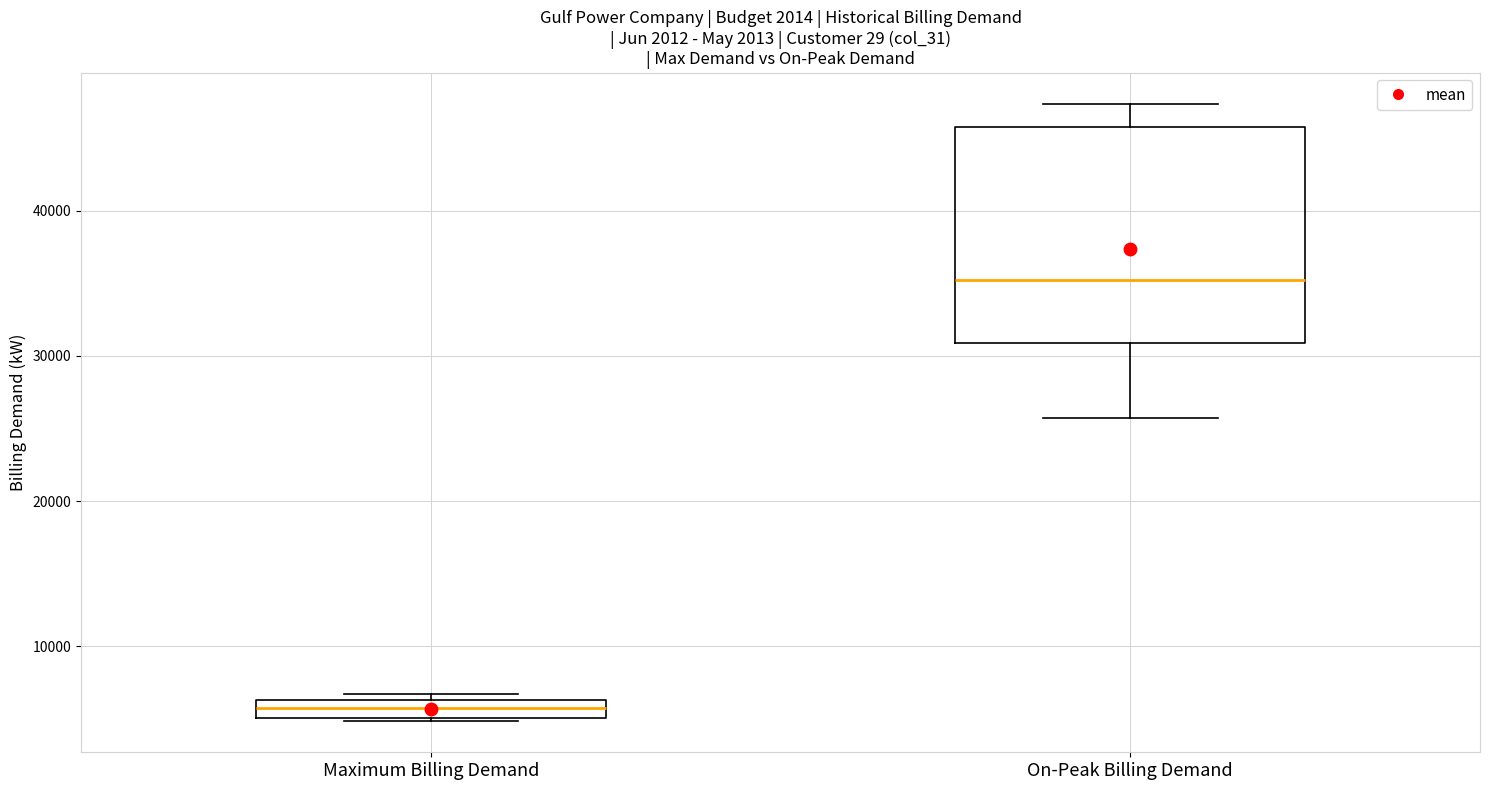

Which box's median line is the highest?

On-Peak Billing Demand